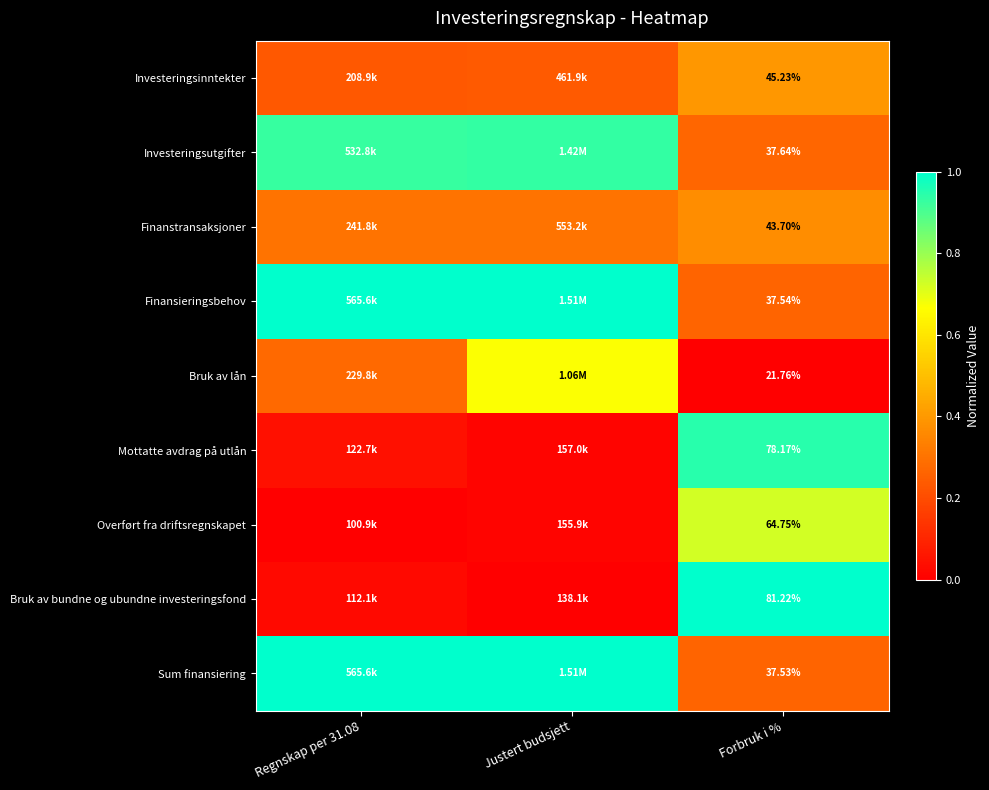

Count the number of categories in the chart.

3